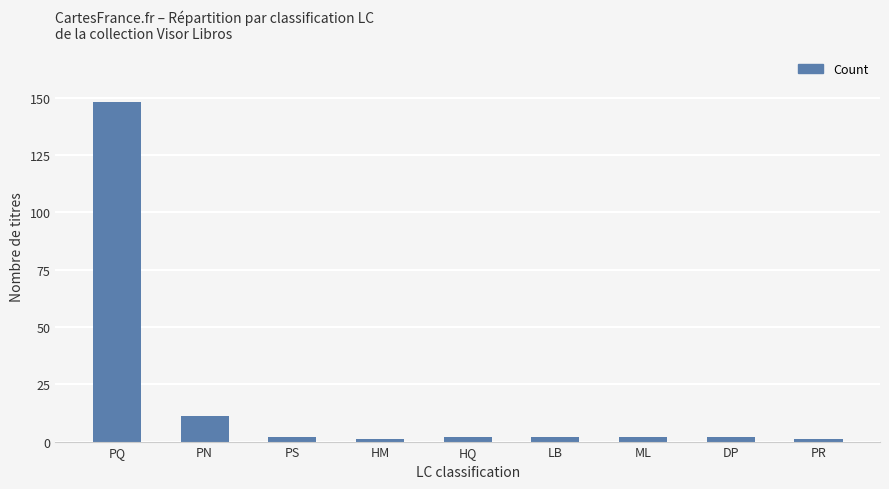

What is the sum of the values at ML and HM?

3